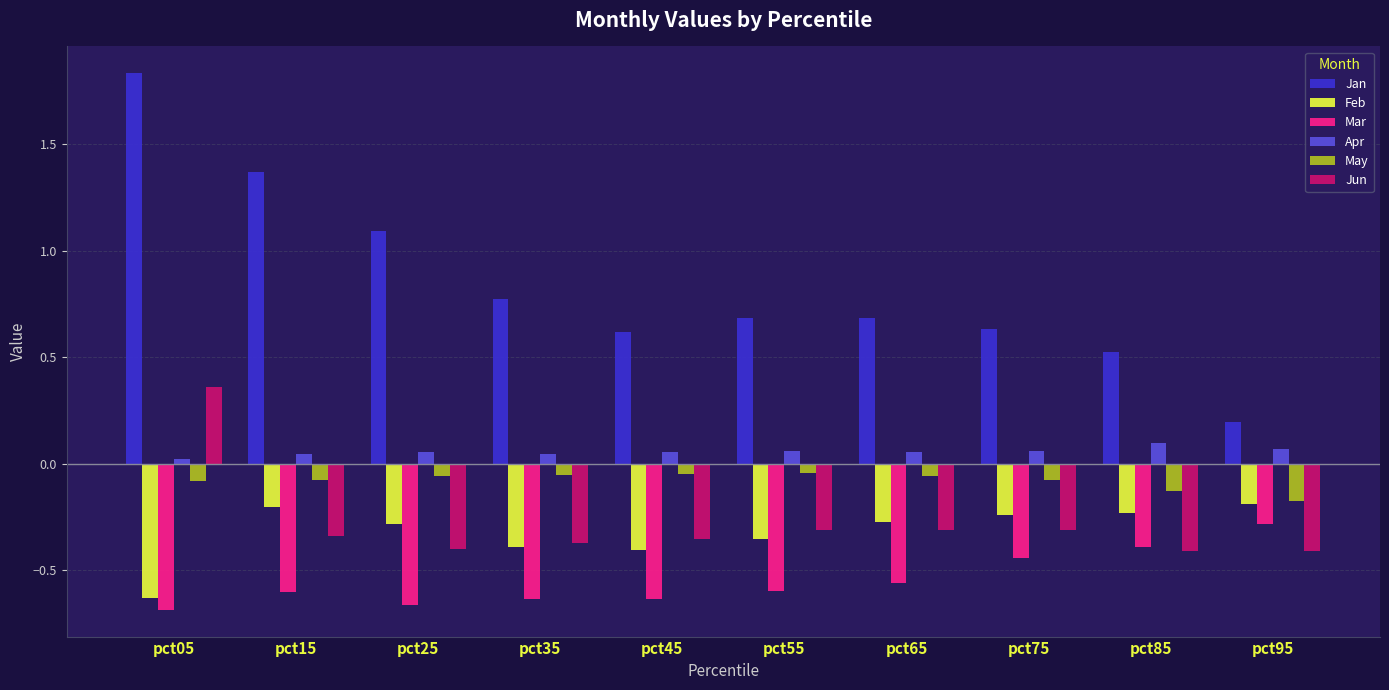

At how many categories does at least one series exceed 1?

3